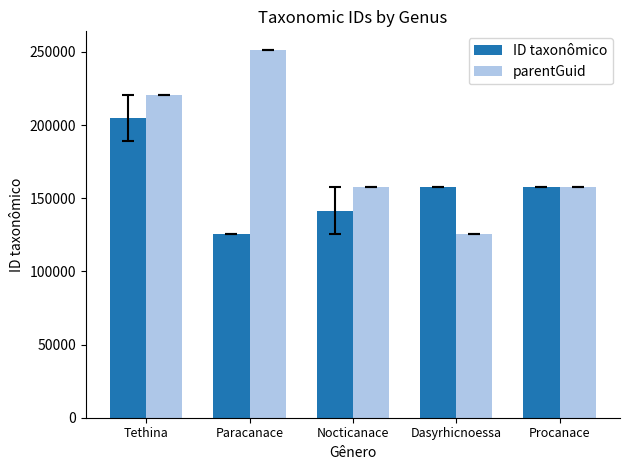

At how many categories does at least one series exceed 178404?

2